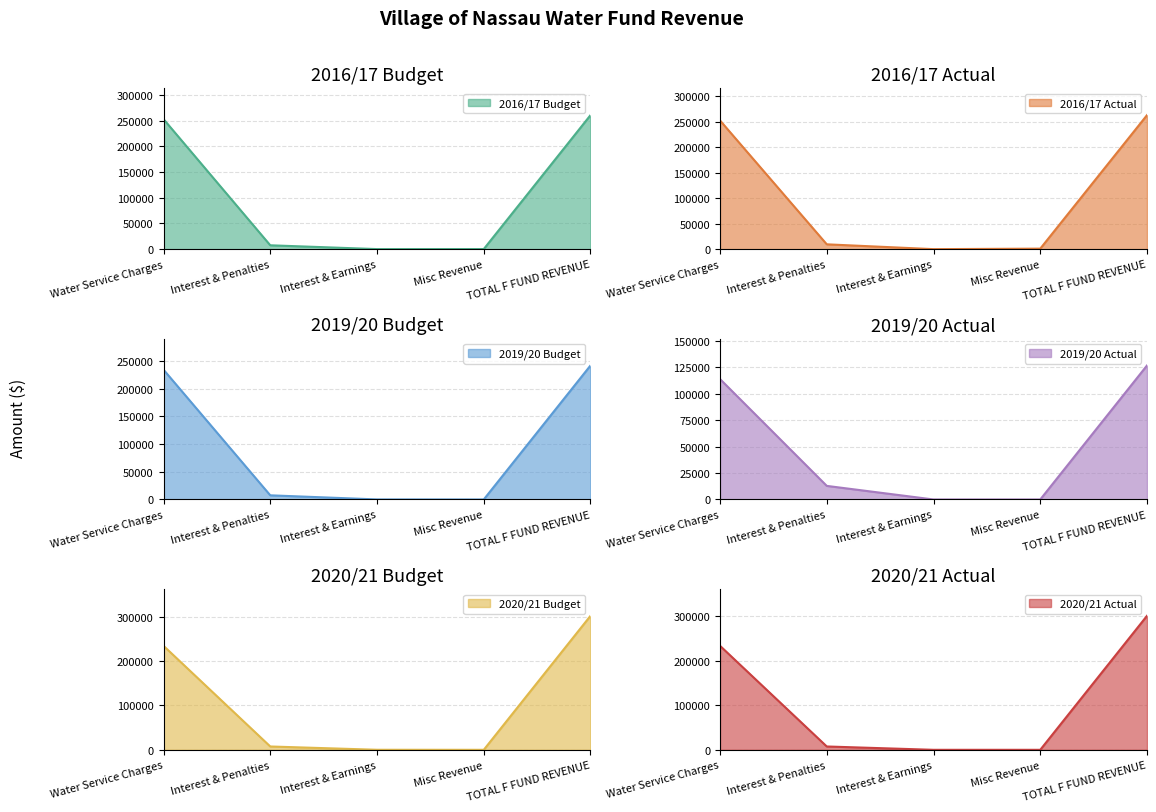

Rank the series by their maximum value, from highest to lowest.

2020/21 Budget, 2020/21 Actual, 2016/17 Actual, 2016/17 Budget, 2019/20 Budget, 2019/20 Actual